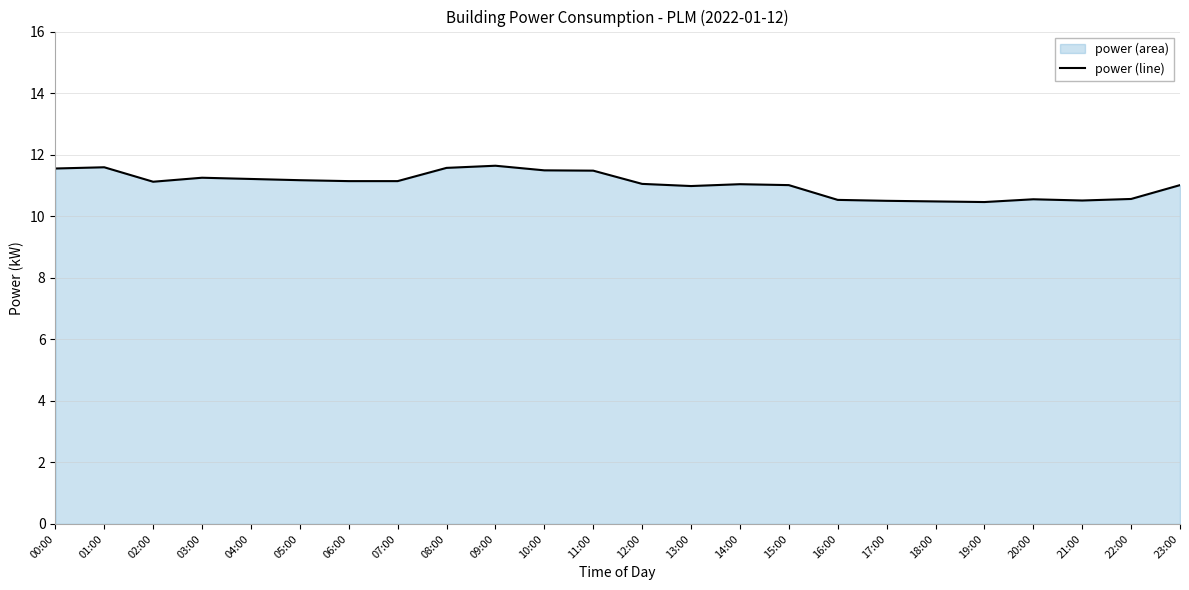

Reading left to right, list all the values displayed in this chart.

11.6	11.6	11.1	11.2	11.2	11.2	11.1	11.1	11.6	11.6	11.5	11.5	11.1	11.0	11.0	11.0	10.5	10.5	10.5	10.5	10.6	10.5	10.6	11.0